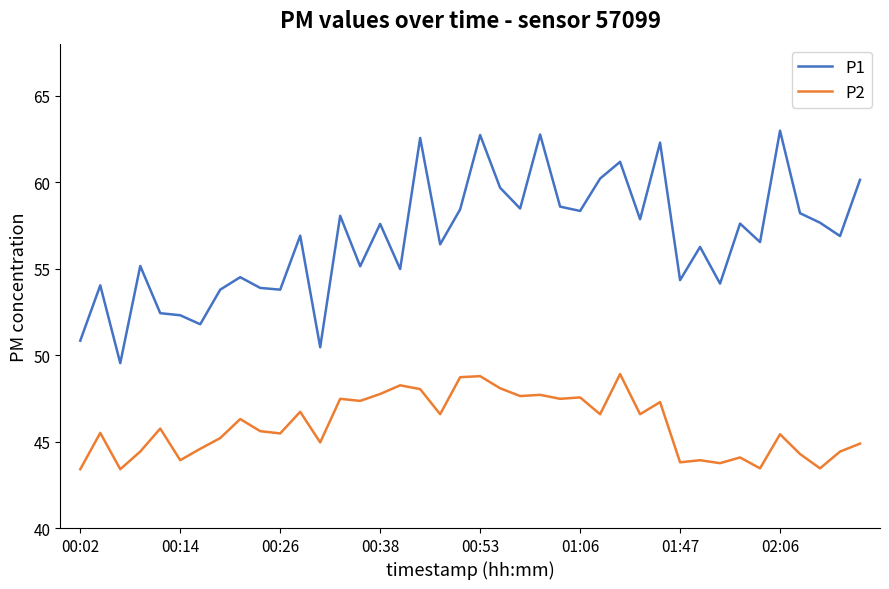

Which series has the largest total across all categories?

P1